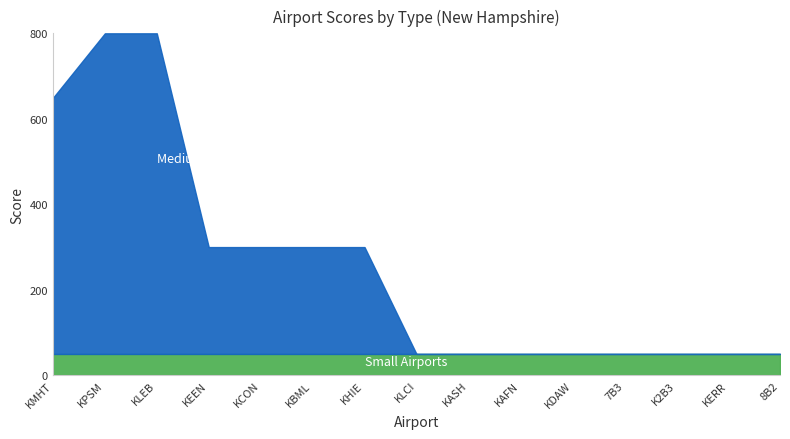

Read the value at KPSM, to the nearest 50.

800